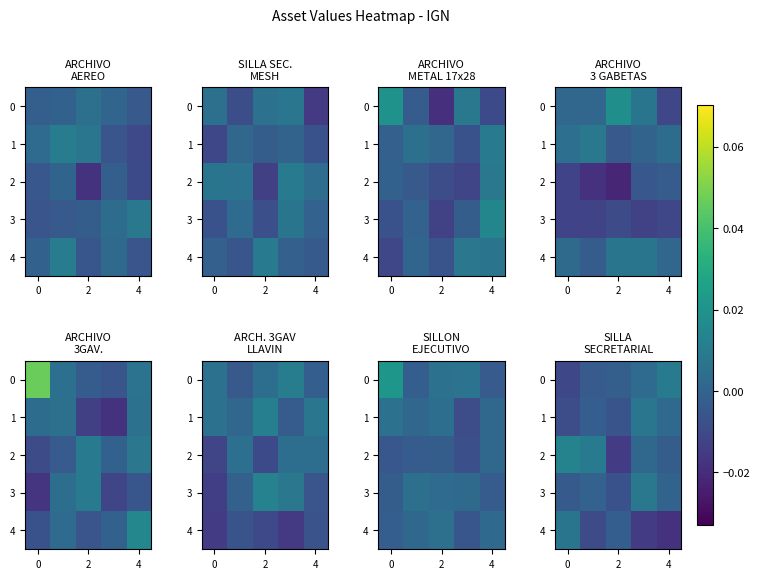

How many values in the row_4 series are below 0?

4